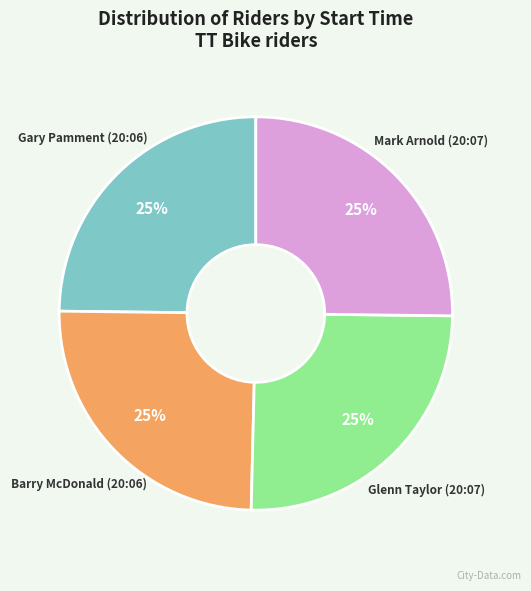

To the nearest percent, what is the average slice percentage?

25%